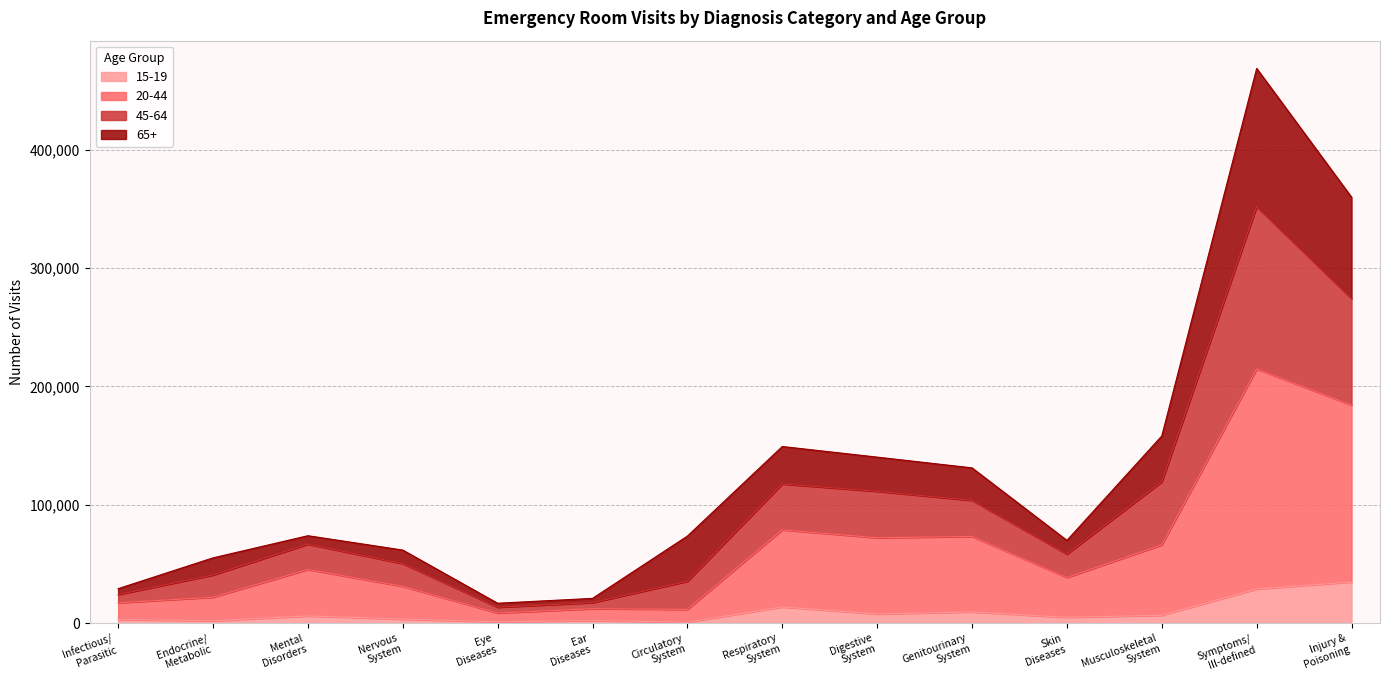

What are all the series names shown in the legend?

15-19, 20-44, 45-64, 65+